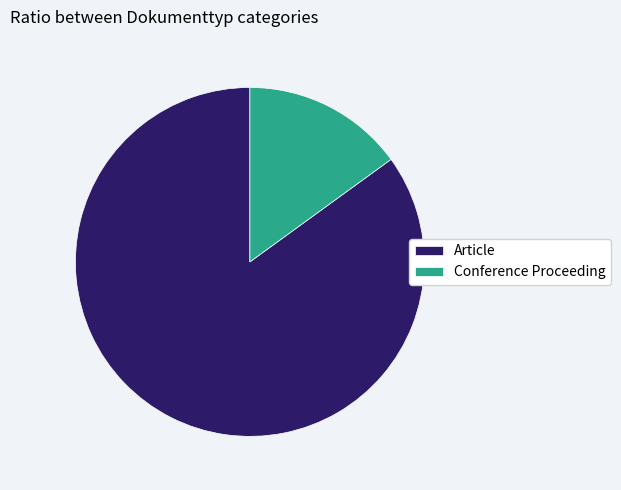

Do Article and Conference Proceeding together represent more than half of the pie?

Yes